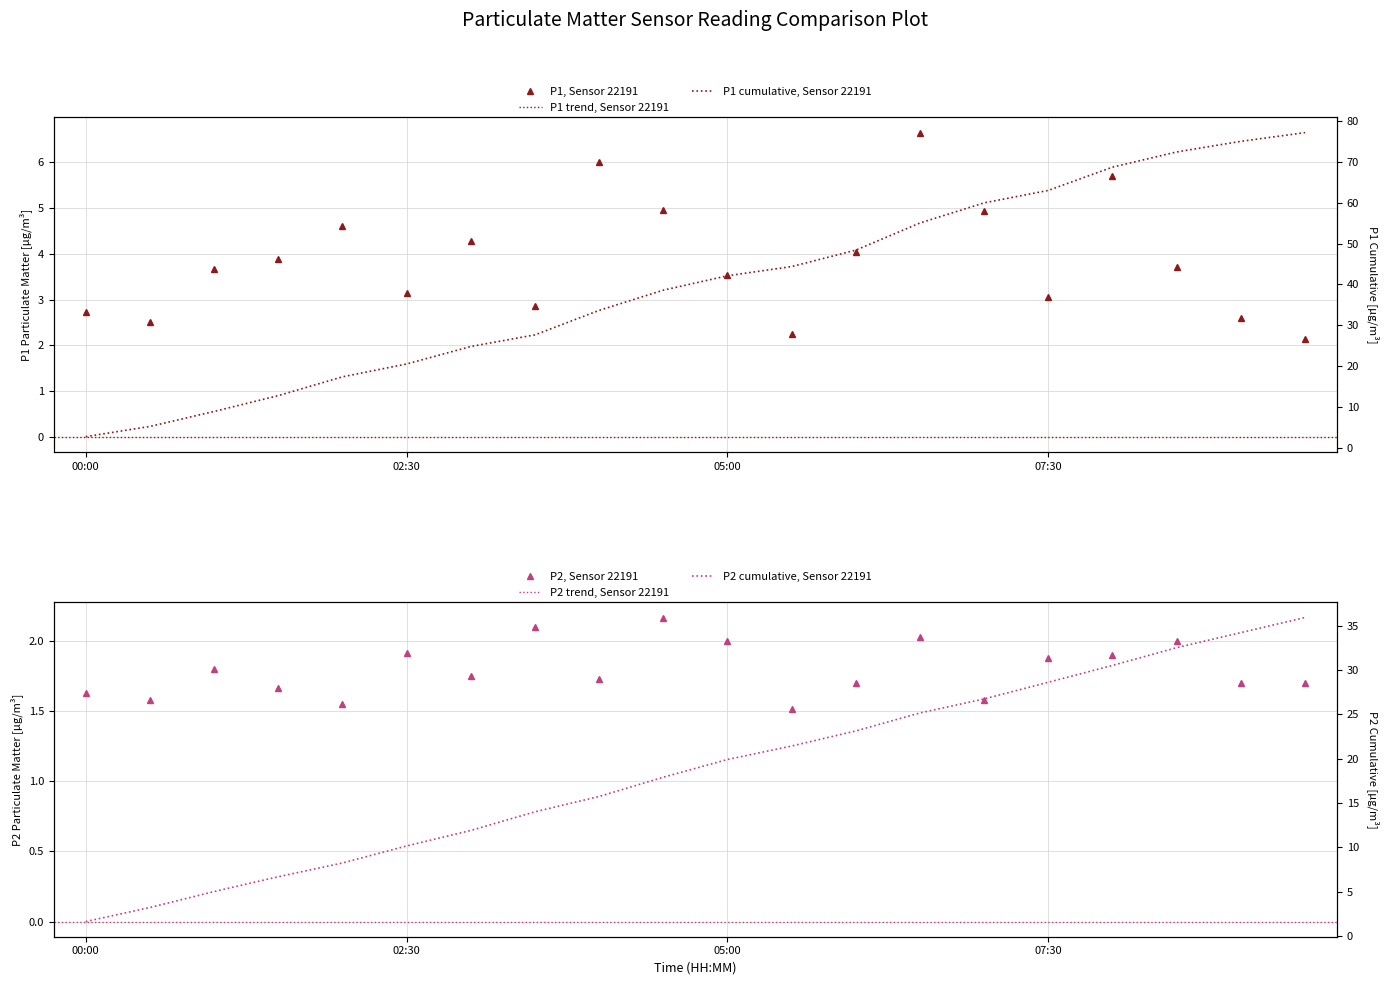

What is the difference between the P1 values at 03:00 and 07:00?

0.6